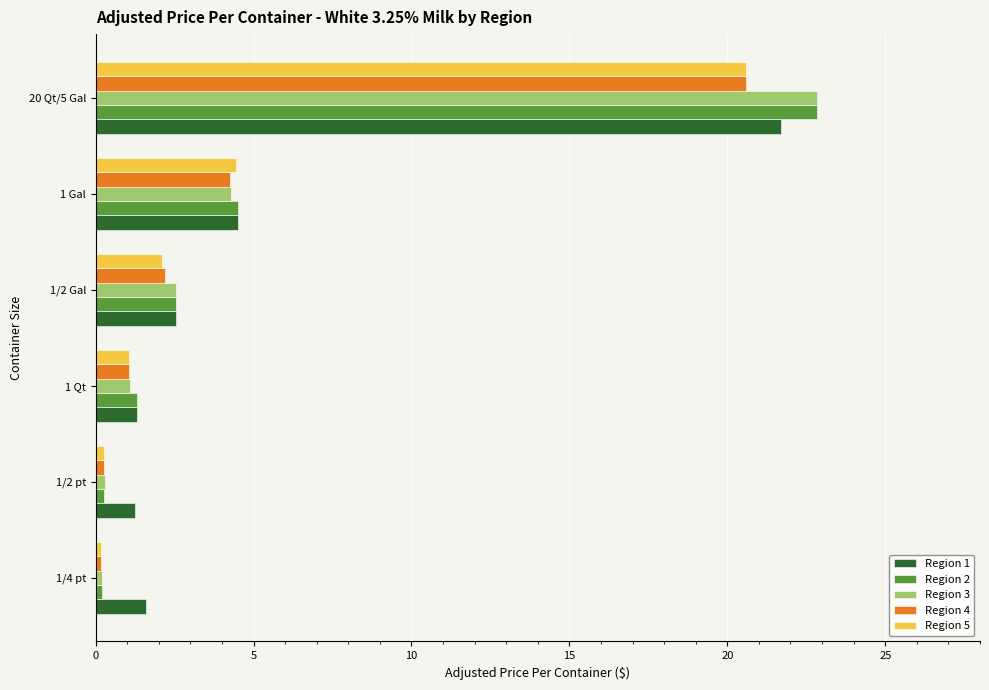

True or false: Region 1 has a value of 21.7 at 20 Qt/5 Gal.

True